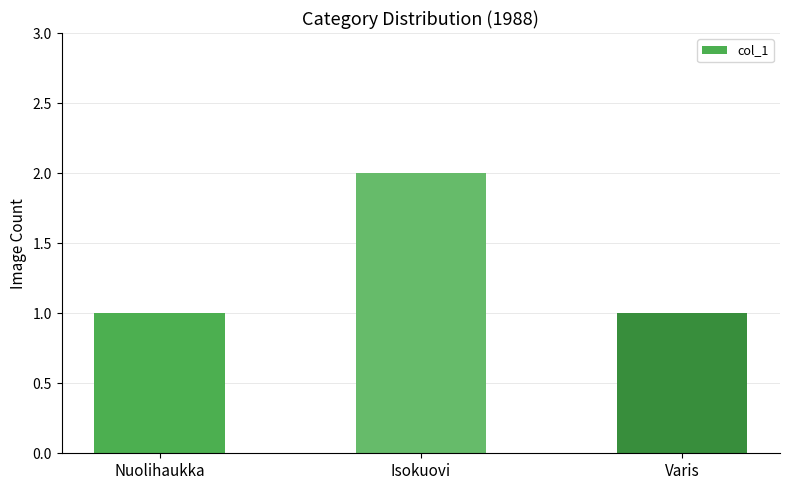

The chart shows a value of 1 at Nuolihaukka. True or false?

True